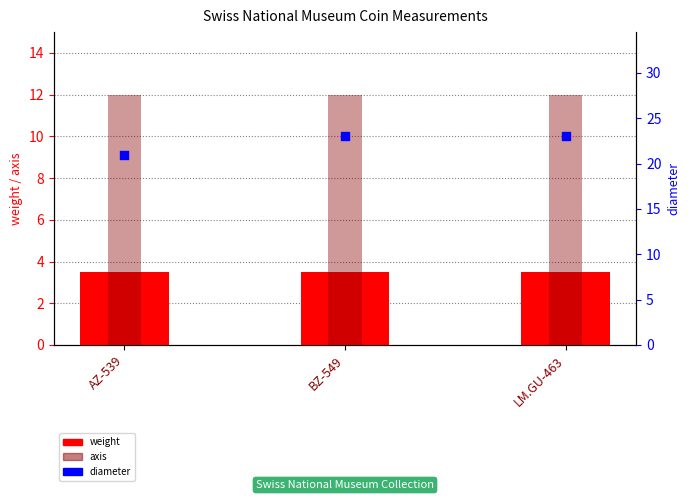

At which category is the sum across all series the highest?

LM.GU-463